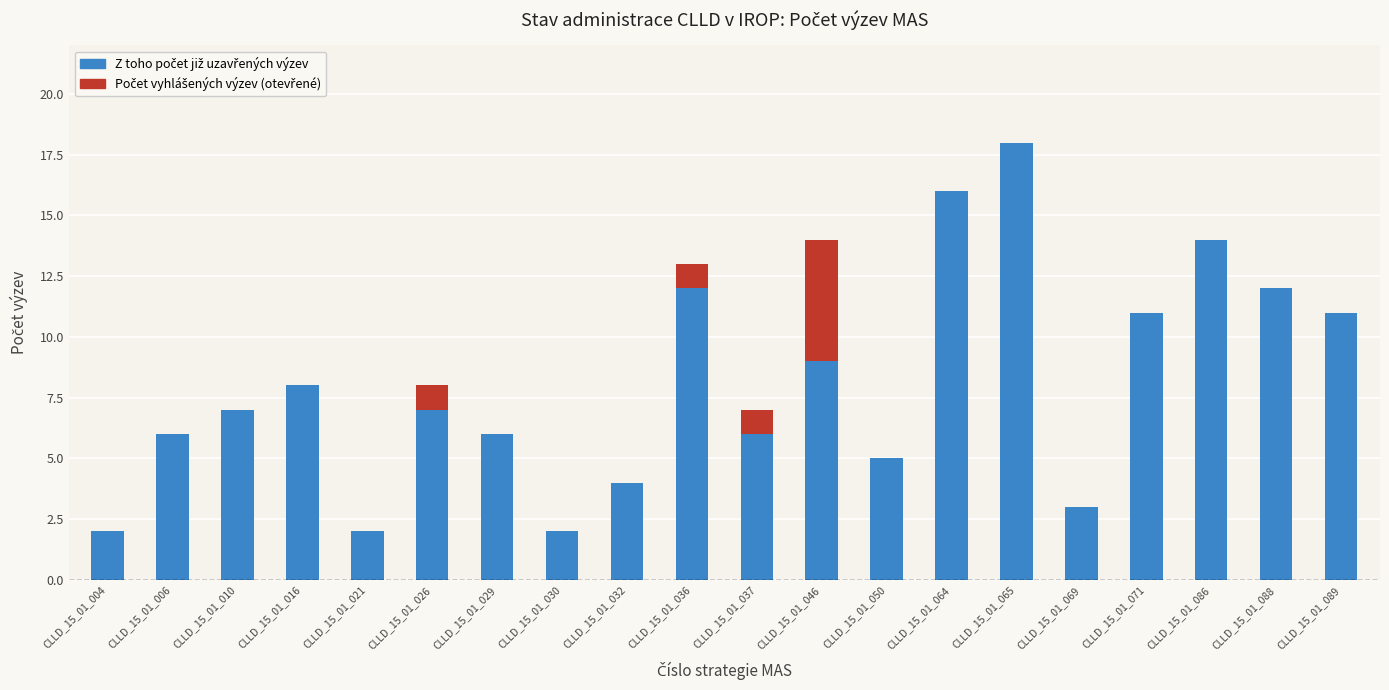

What is the total value across all series at CLLD_15_01_064?

16